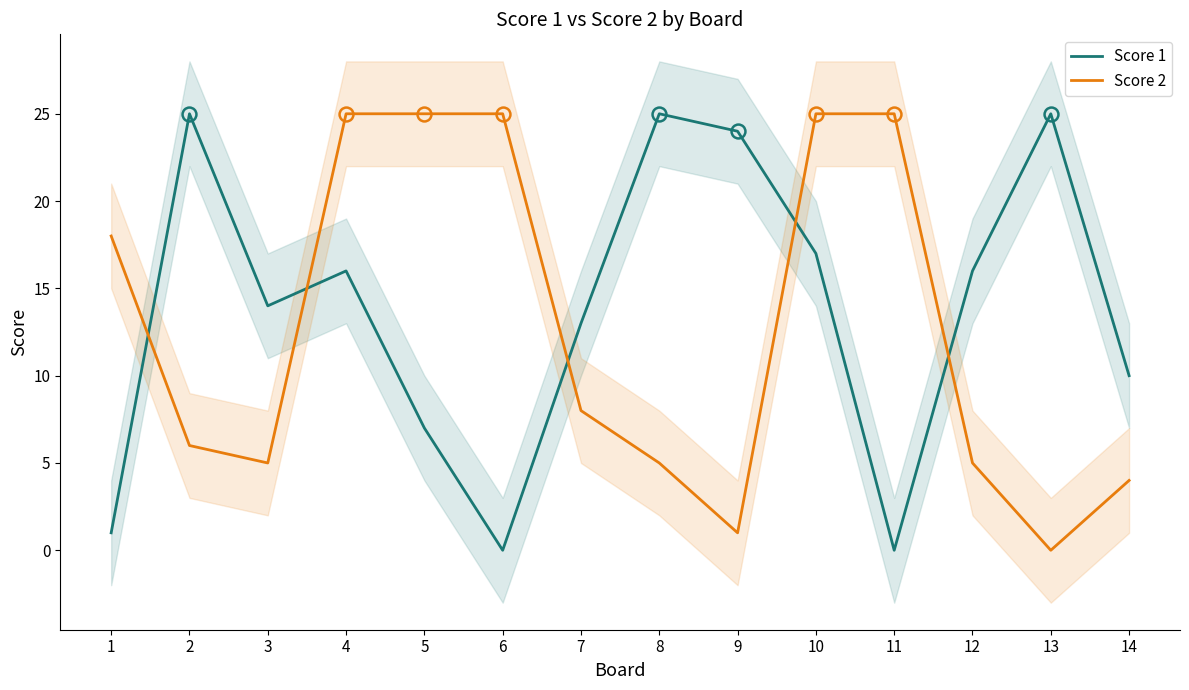

Reading right to left, extract all data points from this chart.

Score 1: 10	25	16	0	17	24	25	13	0	7	16	14	25	1
Score 2: 4	0	5	25	25	1	5	8	25	25	25	5	6	18